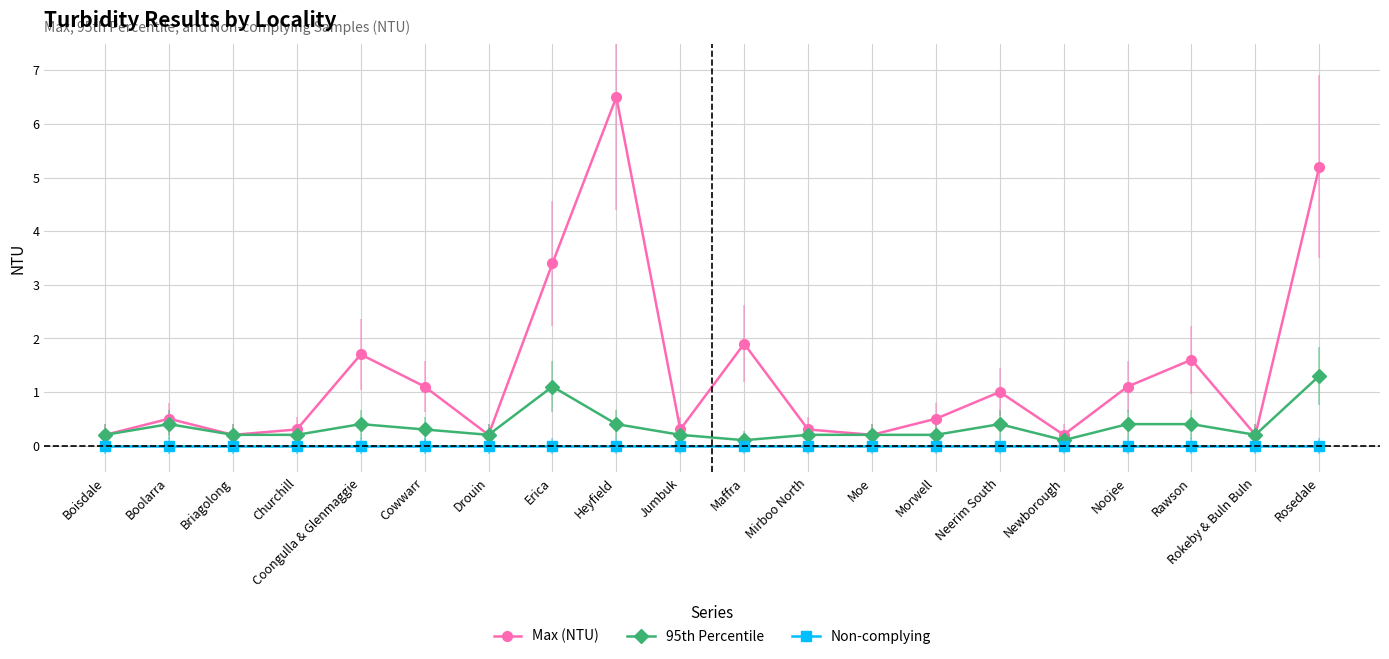

Where is the first local maximum for 95th Percentile?

Boolarra